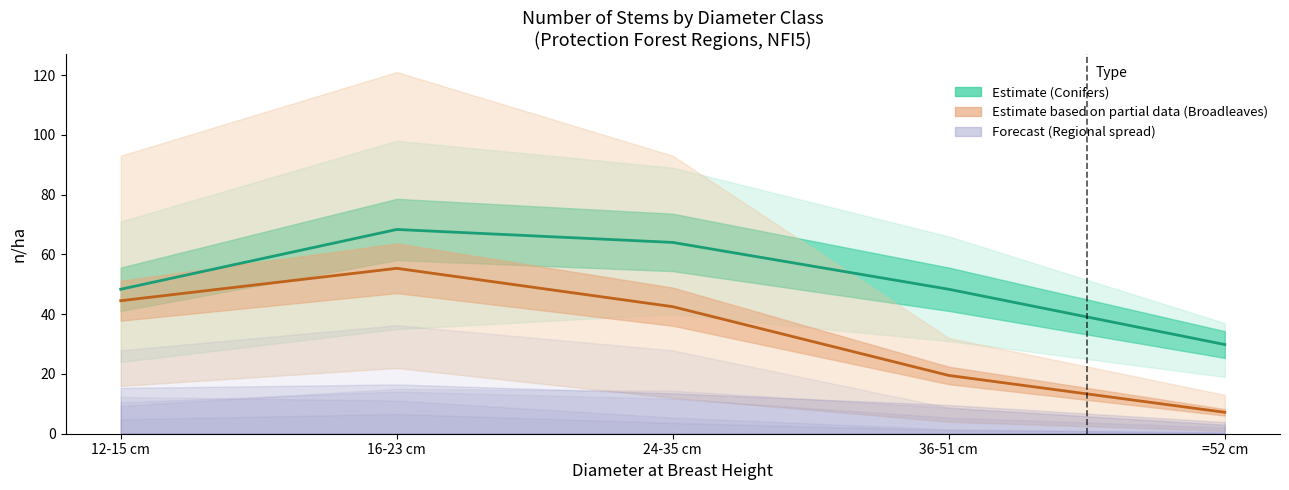

At 36-51 cm, list the series in order from smallest to largest.

Broadleaves (Partial), Conifers (Estimate)